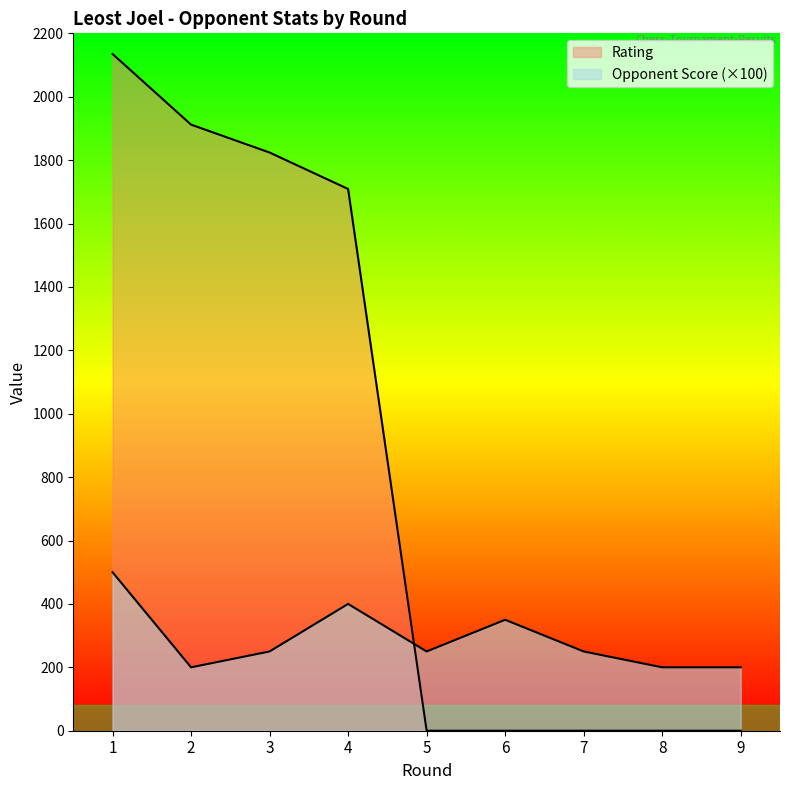

Reading left to right, what are all the values shown in this chart?

Rating: 1=2135	2=1912	3=1824	4=1709	5=0	6=0	7=0	8=0	9=0
Opponent Score: 1=500	2=200	3=250	4=400	5=250	6=350	7=250	8=200	9=200